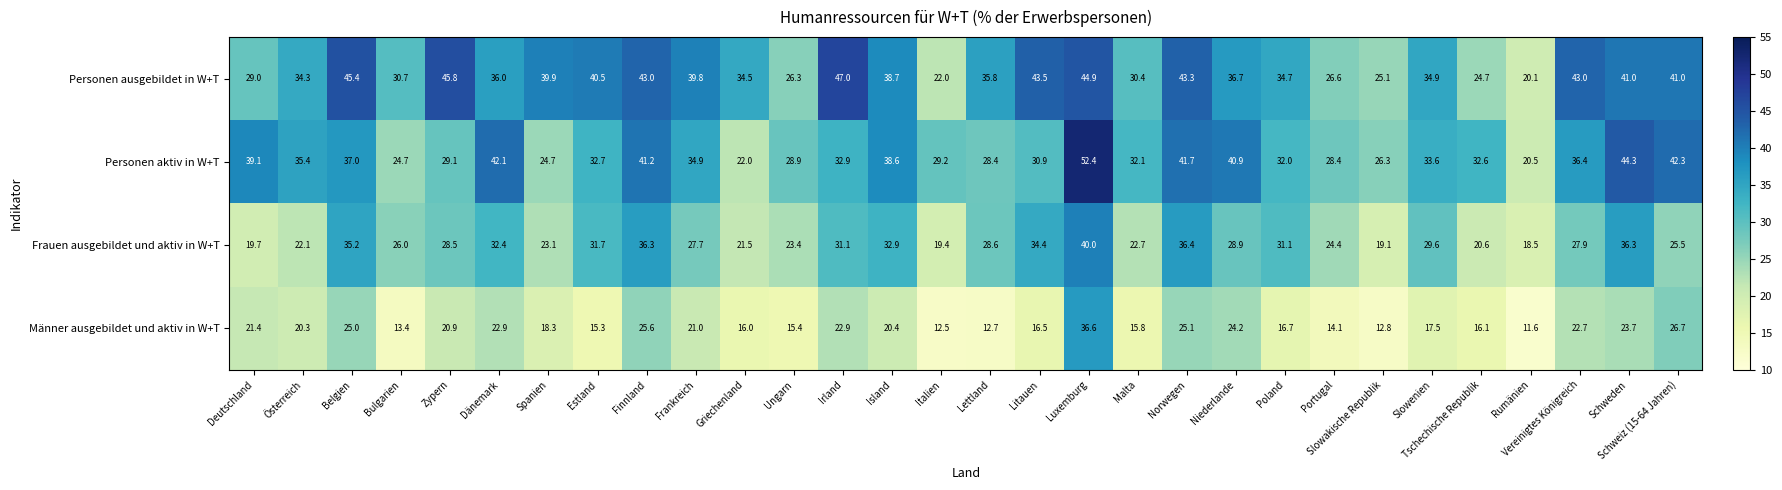

At how many categories does at least one series exceed 40?

13